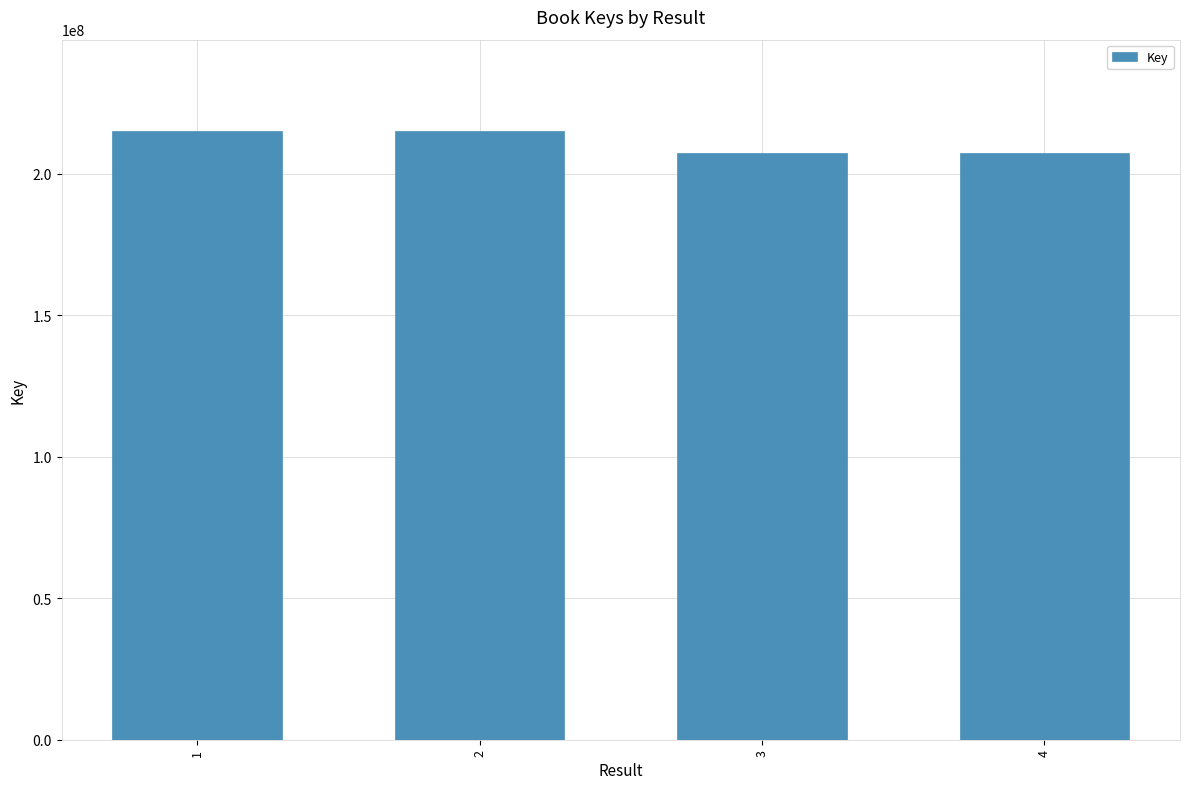

What is the difference between the second highest and minimum values?

7862956